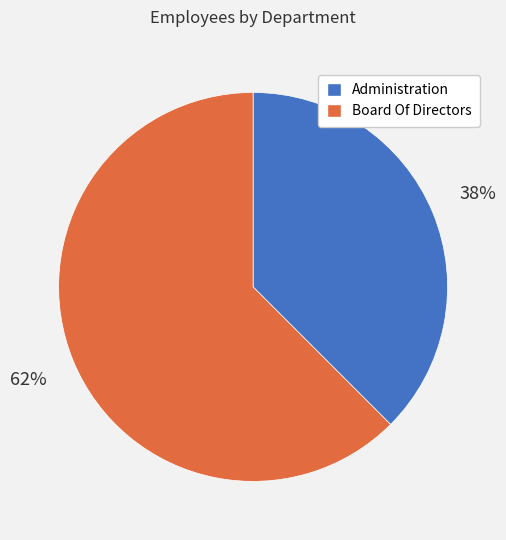

True or false: Board Of Directors accounts for 69% of the total.

False